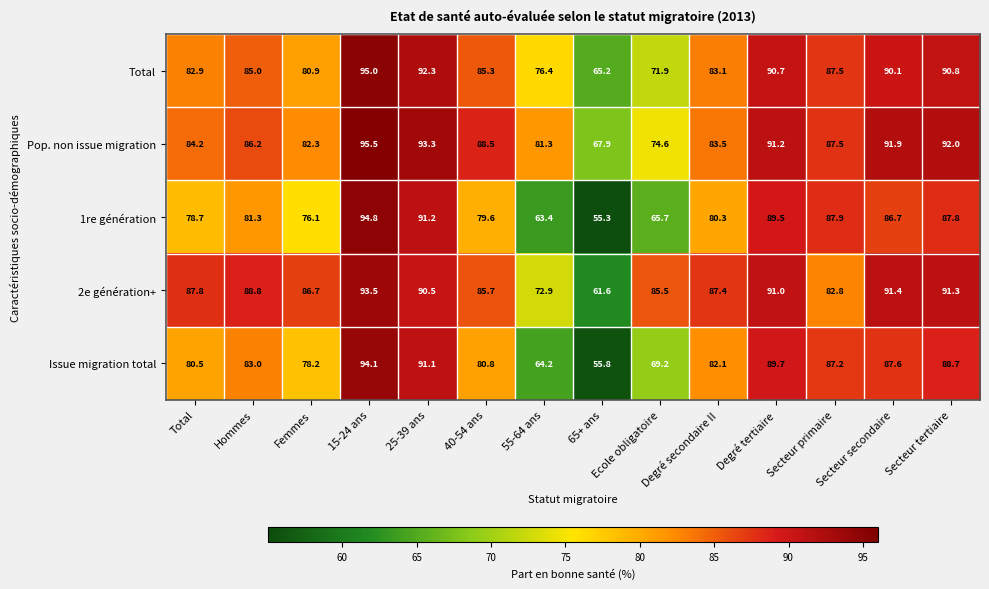

Which category has the highest value across all series?

15-24 ans